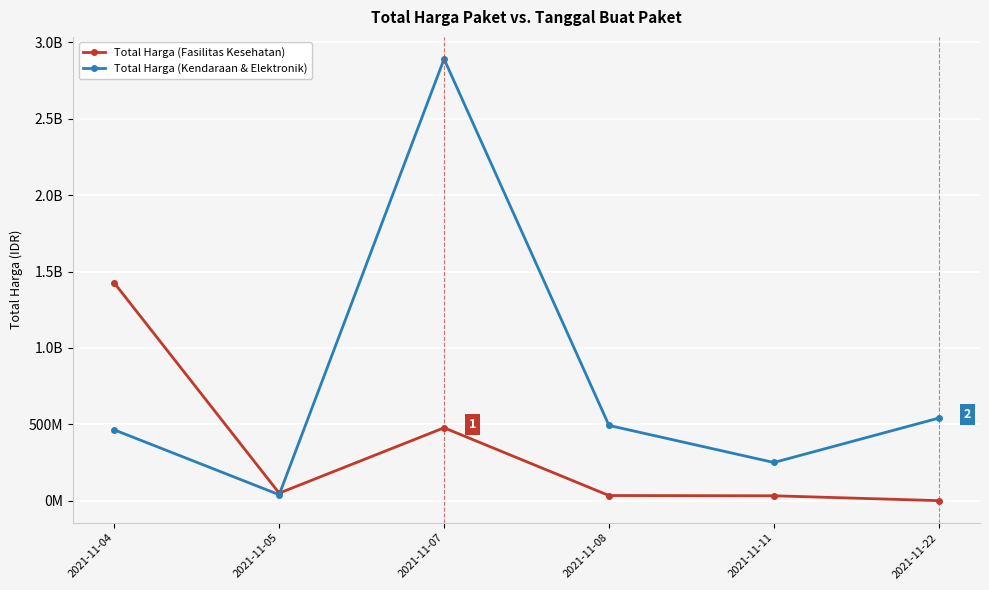

The Total Harga (Kendaraan & Elektronik) series shows 2892122000 at 2021-11-07. True or false?

True